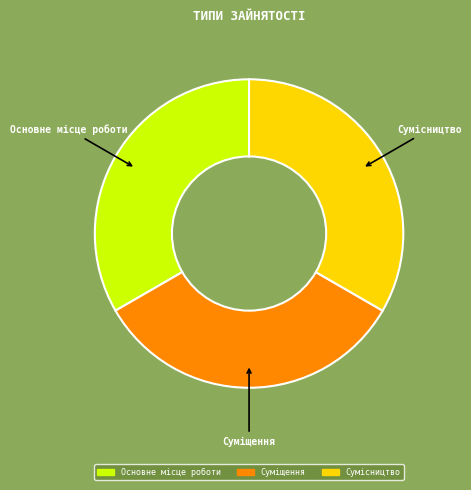

Combined, do Основне місце роботи and Суміщення account for over 50%?

Yes